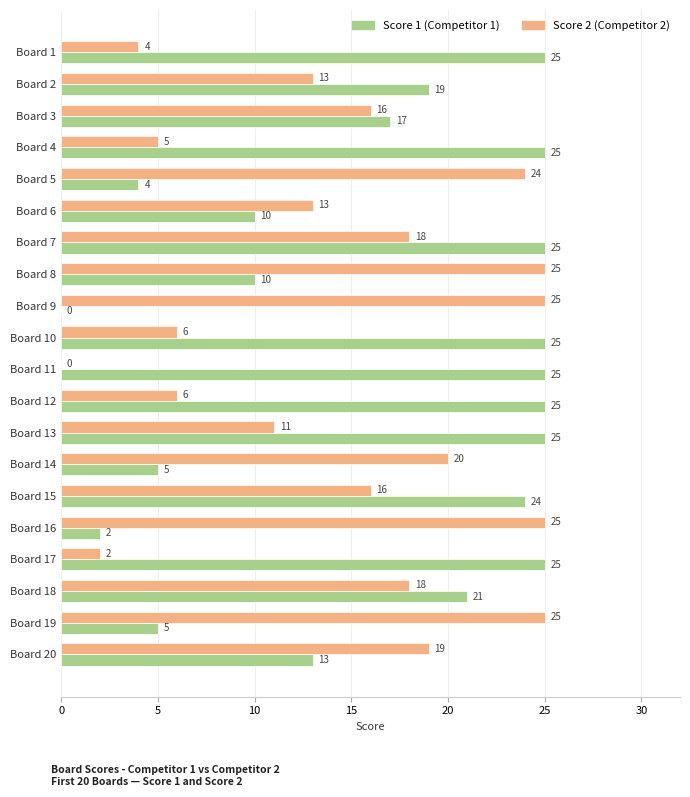

What is the greatest value displayed?

25